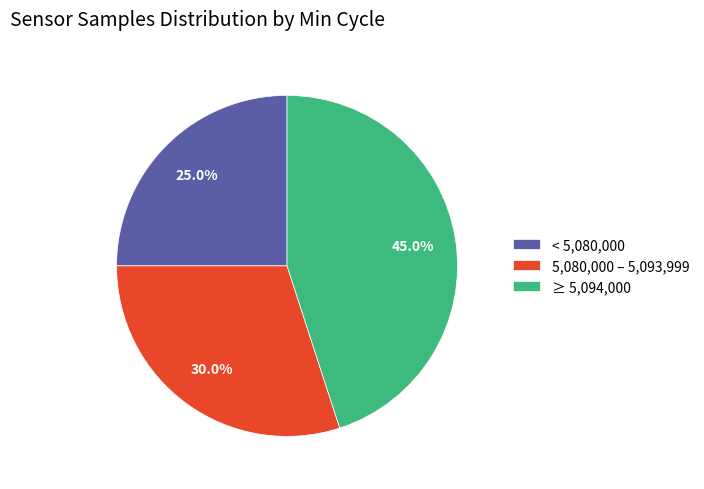

Approximately how many times larger is the value at < 5,080,000 compared to ≥ 5,094,000?

0.6